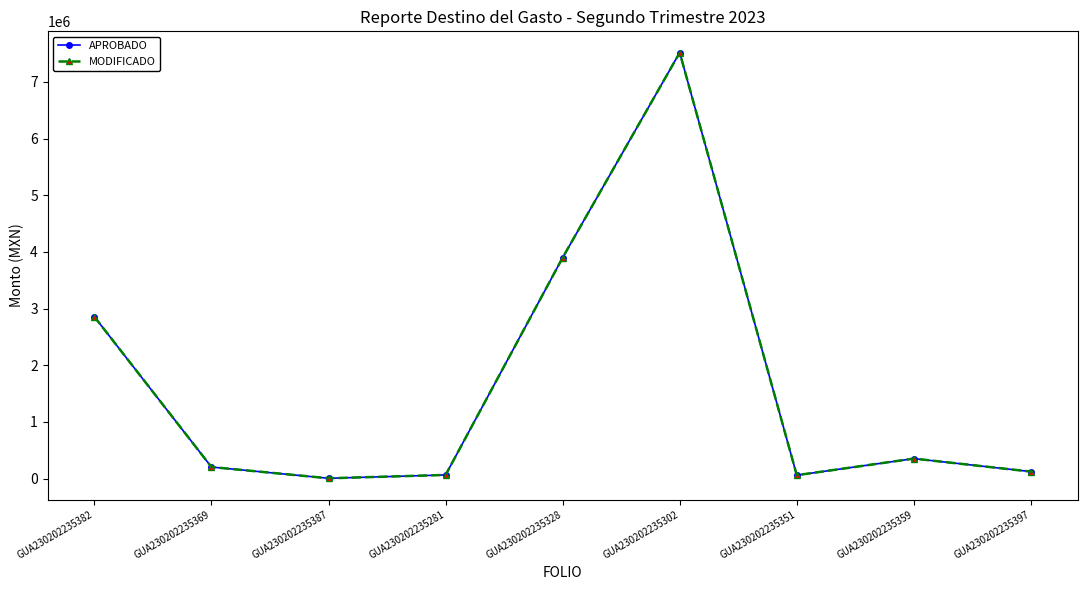

The value of MODIFICADO at GUA230202235382 is 1925797.5. True or false?

False